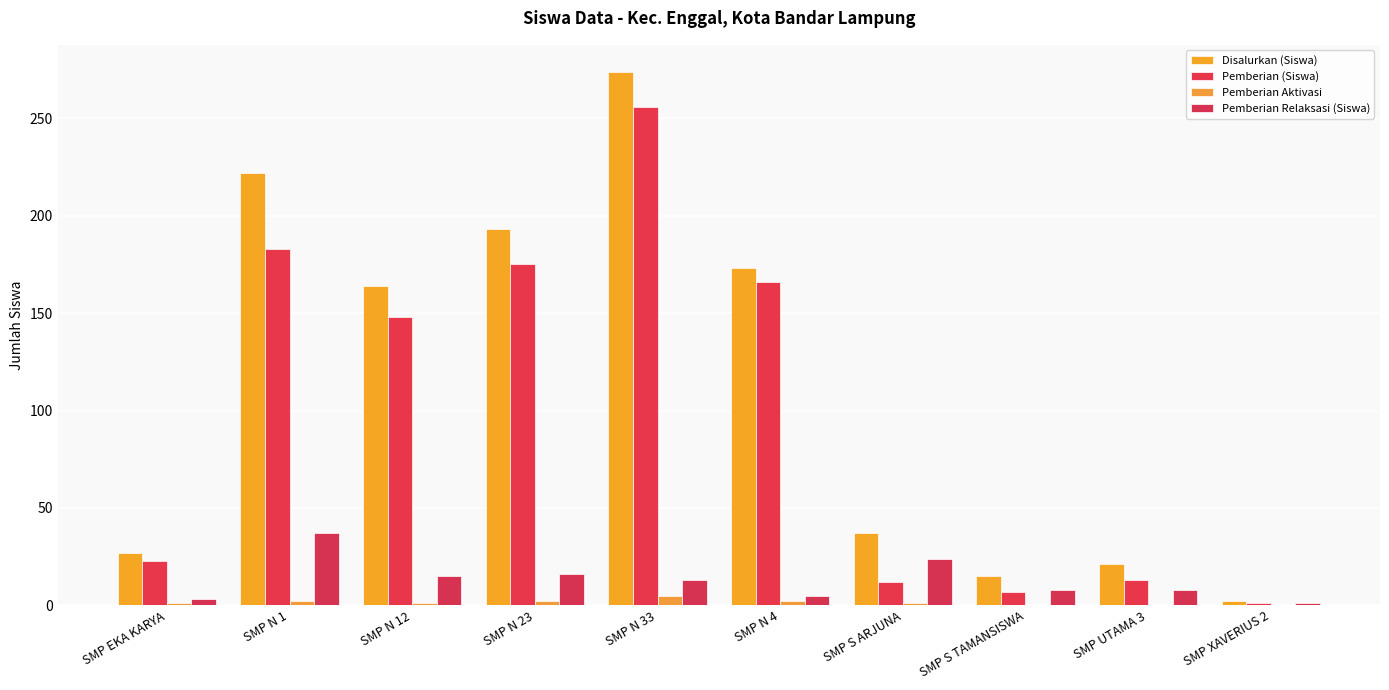

What is the value of the Pemberian (Siswa) bar at the 7th from the left?

12